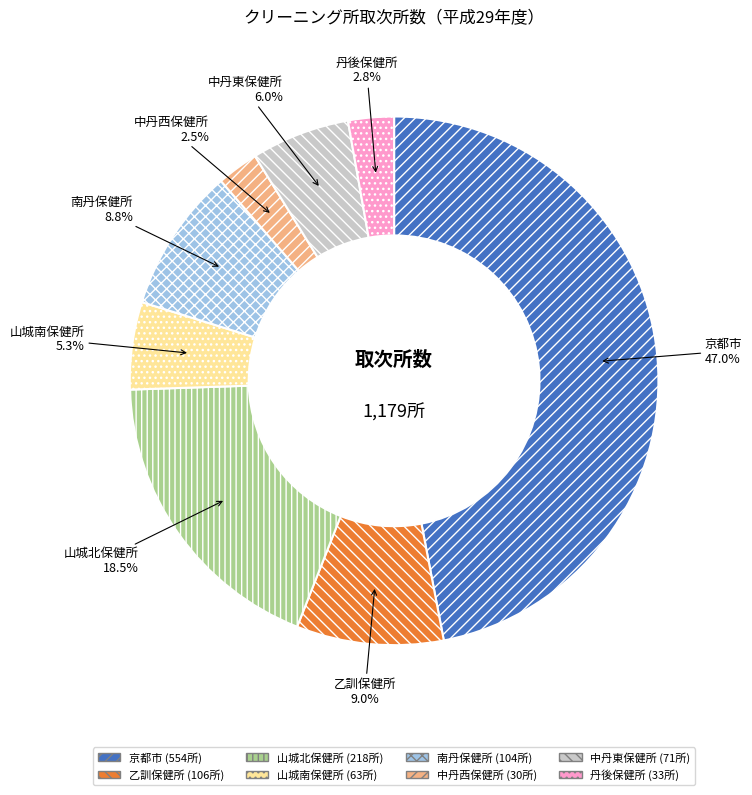

True or false: 中丹東保健所 accounts for 1% of the total.

False